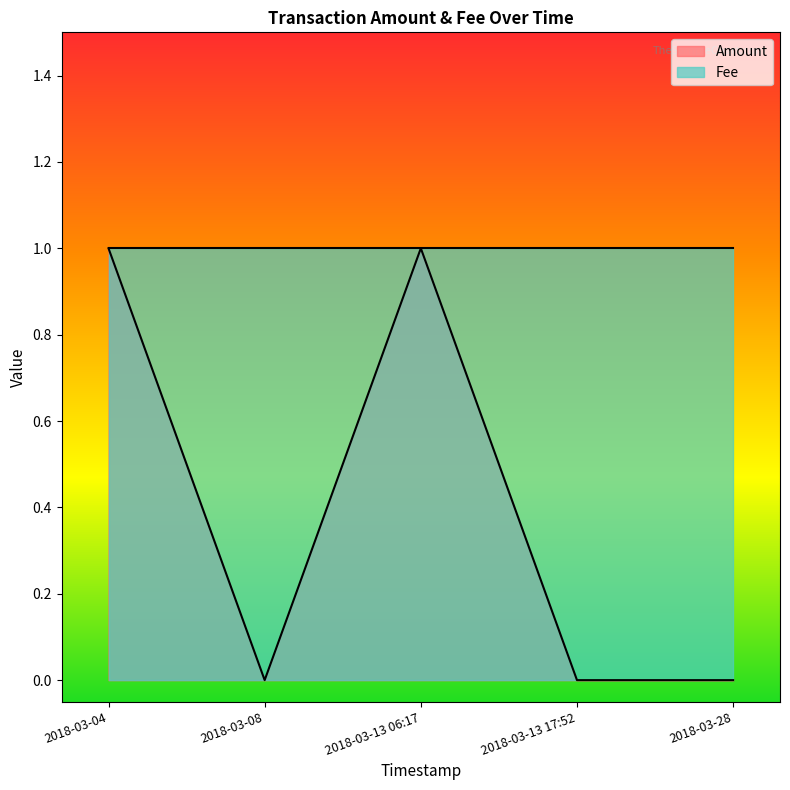

At which category does Amount reach its first local peak?

2018-03-13 06:17